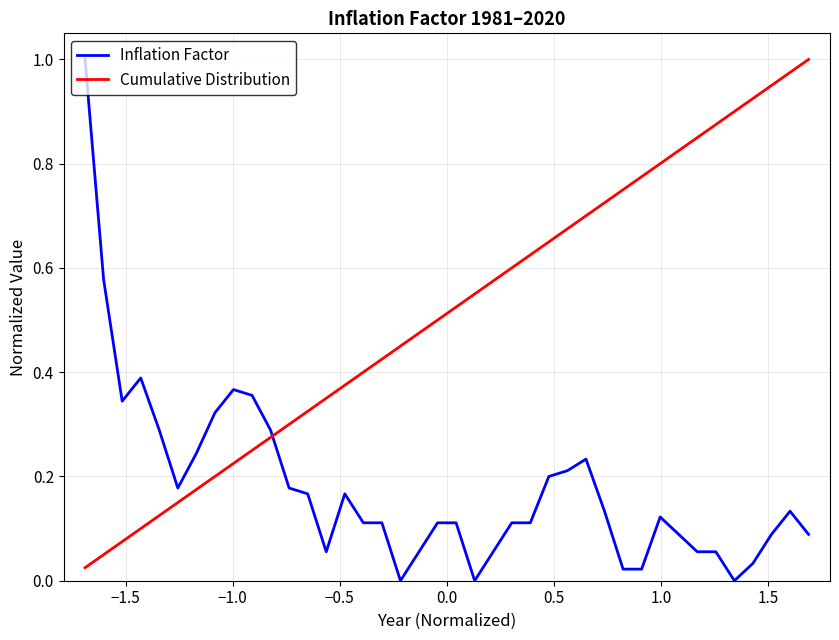

True or false: Inflation Factor and Cumulative Distribution intersect in this chart.

True